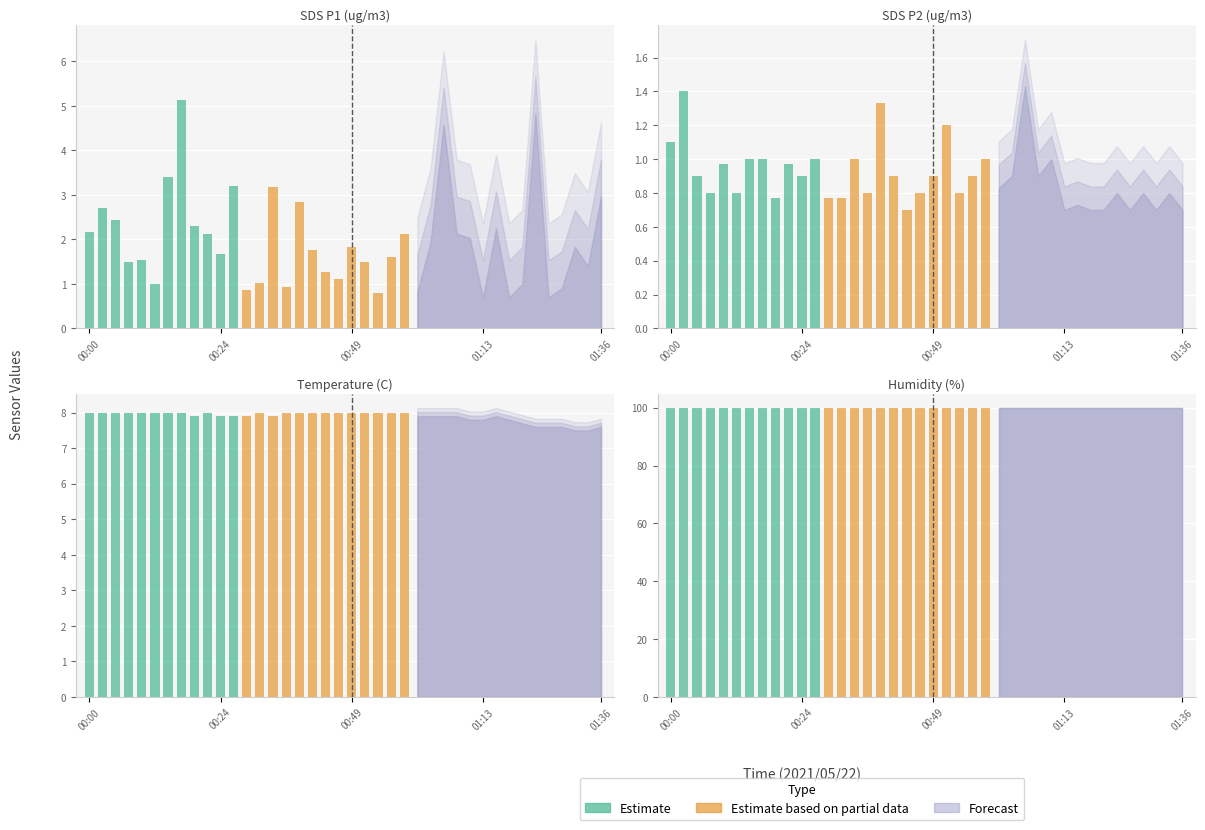

At which category does the chart reach its peak across all series?

00:00